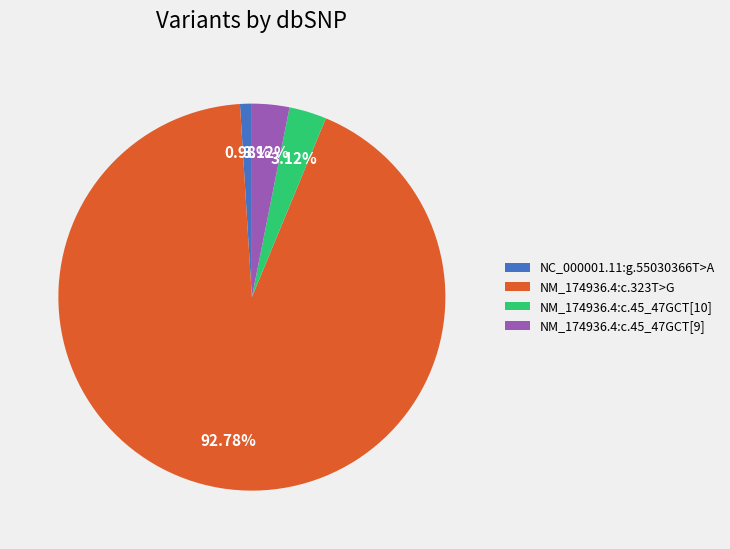

Which has a higher value, NM_174936.4:c.323T>G or NC_000001.11:g.55030366T>A?

NM_174936.4:c.323T>G